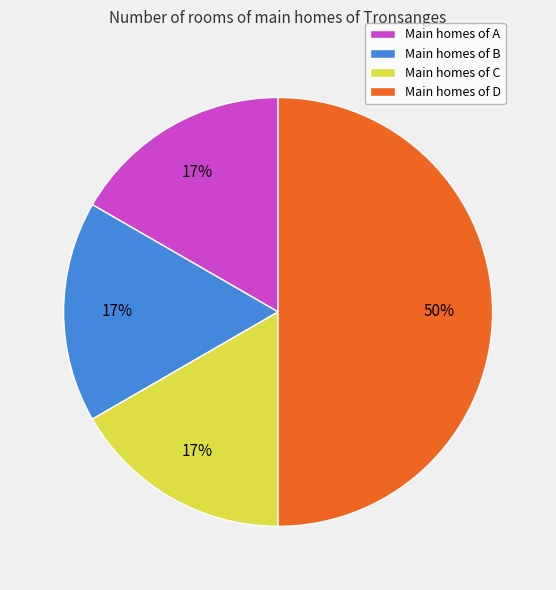

Is the sum of Main homes of D and Main homes of C greater than half?

Yes